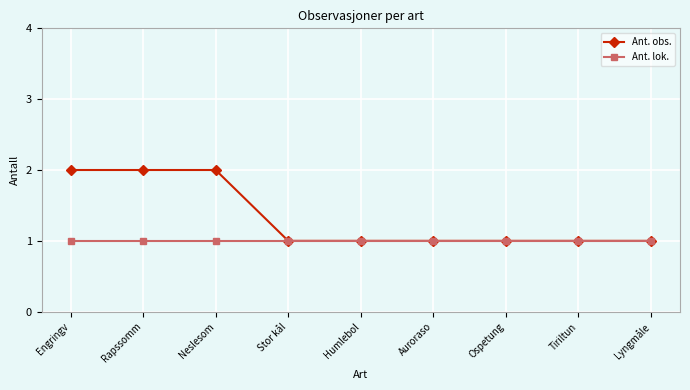

What is the average value of the Ant. obs. series?

1